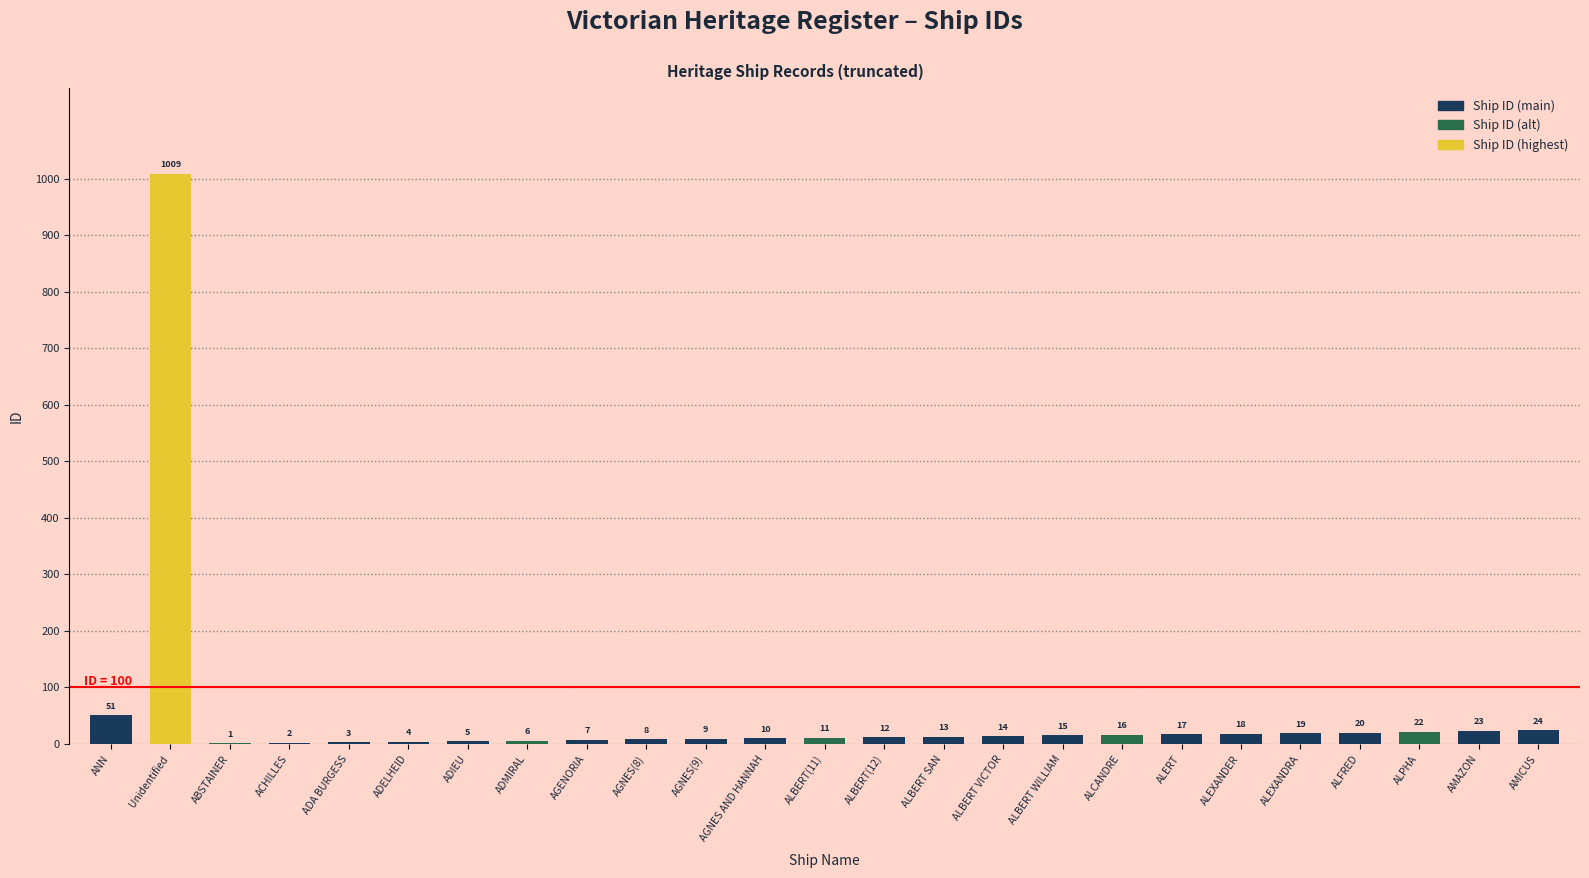

What is the maximum value shown in the chart?

1009